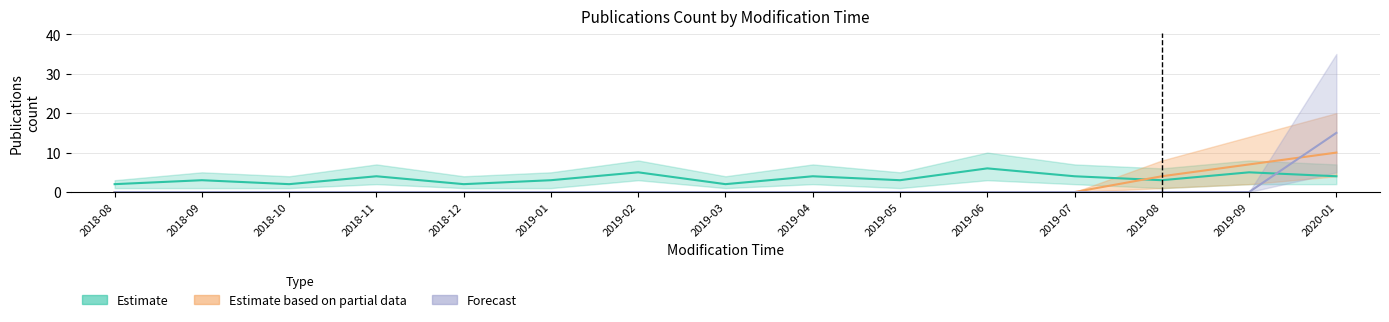

Reading left to right, list all the values displayed in this chart.

Estimate: 2018-08=2	2018-09=3	2018-10=2	2018-11=4	2018-12=2	2019-01=3	2019-02=5	2019-03=2	2019-04=4	2019-05=3	2019-06=6	2019-07=4	2019-08=3	2019-09=5	2020-01=4
Estimate based on partial data: 2018-08=0	2018-09=0	2018-10=0	2018-11=0	2018-12=0	2019-01=0	2019-02=0	2019-03=0	2019-04=0	2019-05=0	2019-06=0	2019-07=0	2019-08=4	2019-09=7	2020-01=10
Forecast: 2018-08=0	2018-09=0	2018-10=0	2018-11=0	2018-12=0	2019-01=0	2019-02=0	2019-03=0	2019-04=0	2019-05=0	2019-06=0	2019-07=0	2019-08=0	2019-09=0	2020-01=15